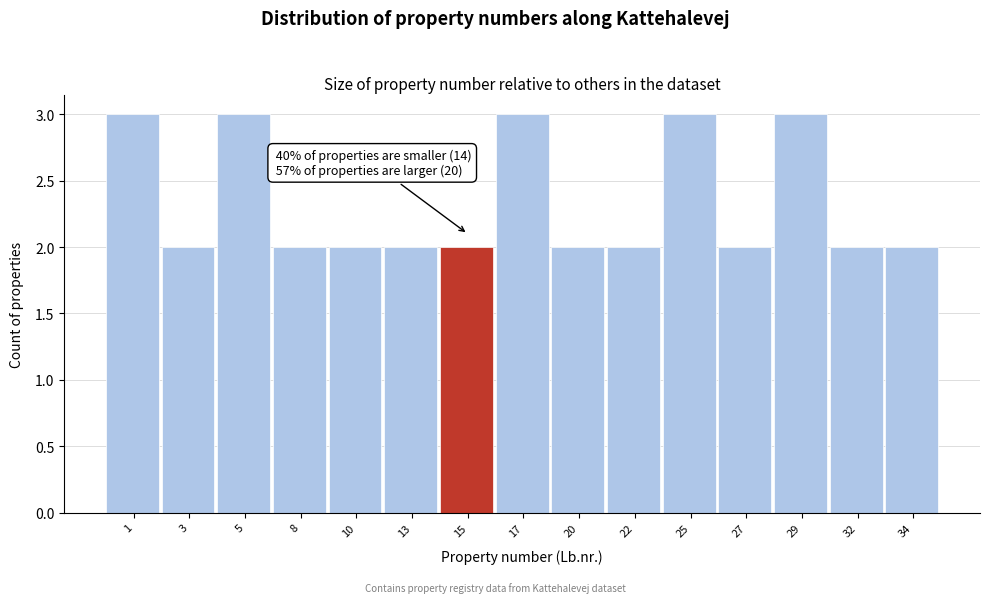

Reading left to right, list all the values displayed in this chart.

3	2	3	2	2	2	2	3	2	2	3	2	3	2	2